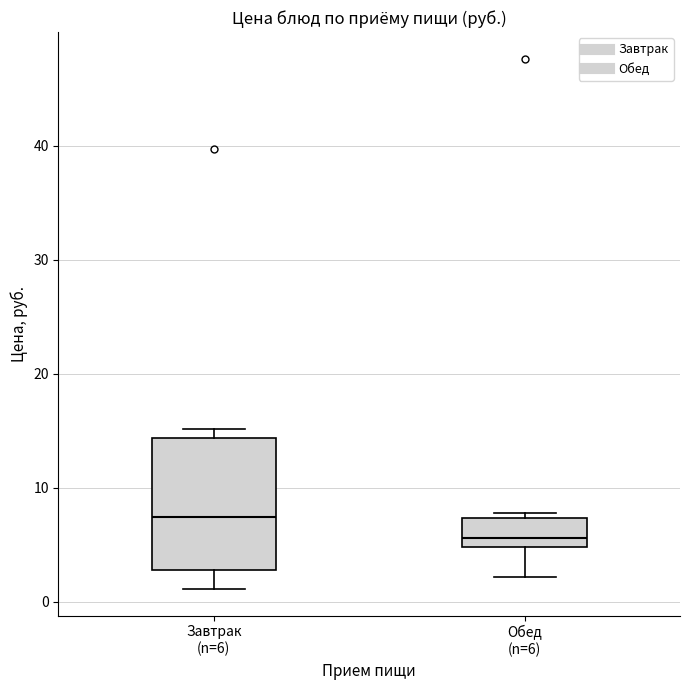

Where is the upper edge of the box for Обед (n=6) on the y-axis? The values are not printed on the chart, so give them approximately, as read against the axis.

7